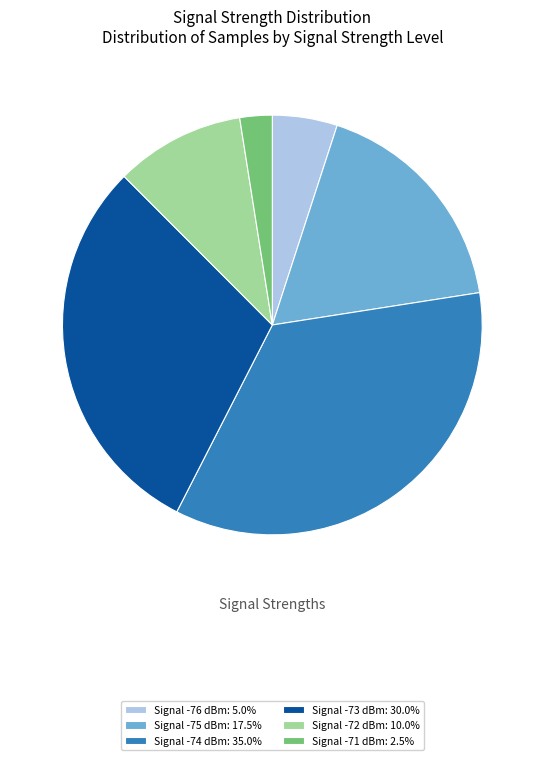

What is the ratio of the value at Signal -72 dBm: 10.0% to the value at Signal -75 dBm: 17.5%?

0.6